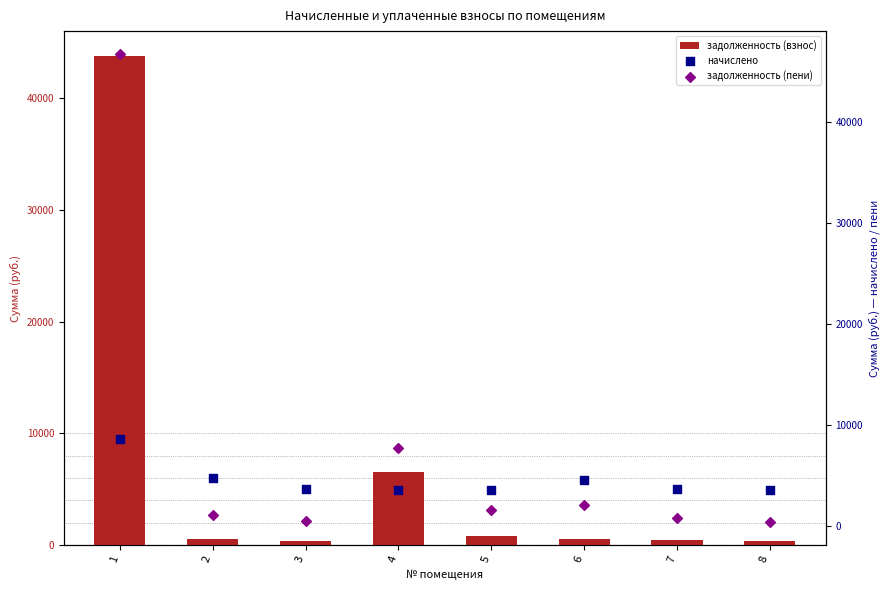

Which series contains the highest Y value?

задолженность (пени)